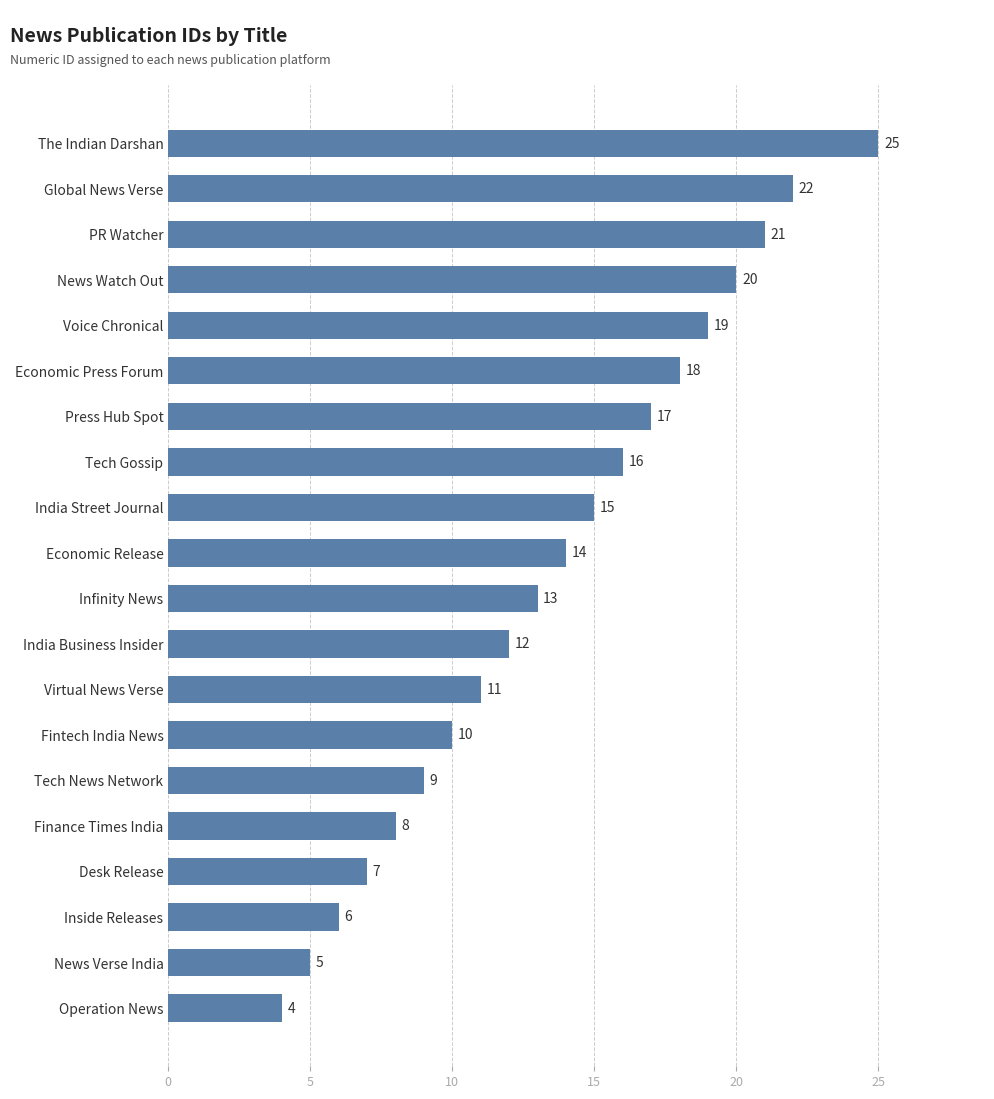

The chart shows a value of 20 at News Watch Out. True or false?

True